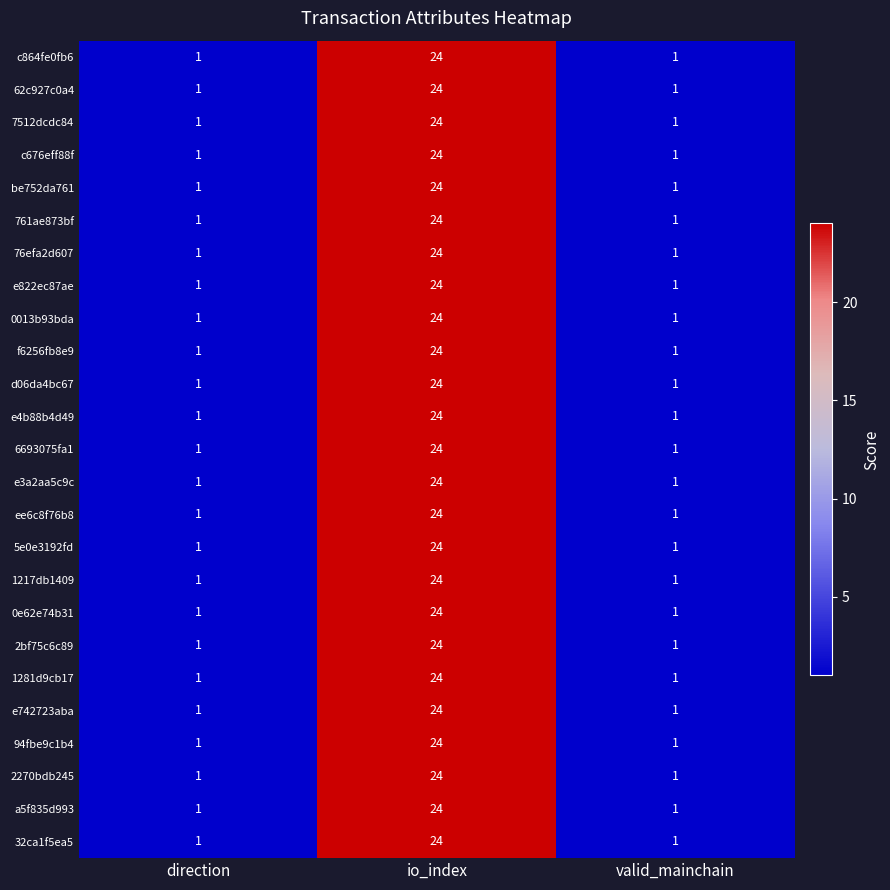

What is the average value of the be752da761 series?

9